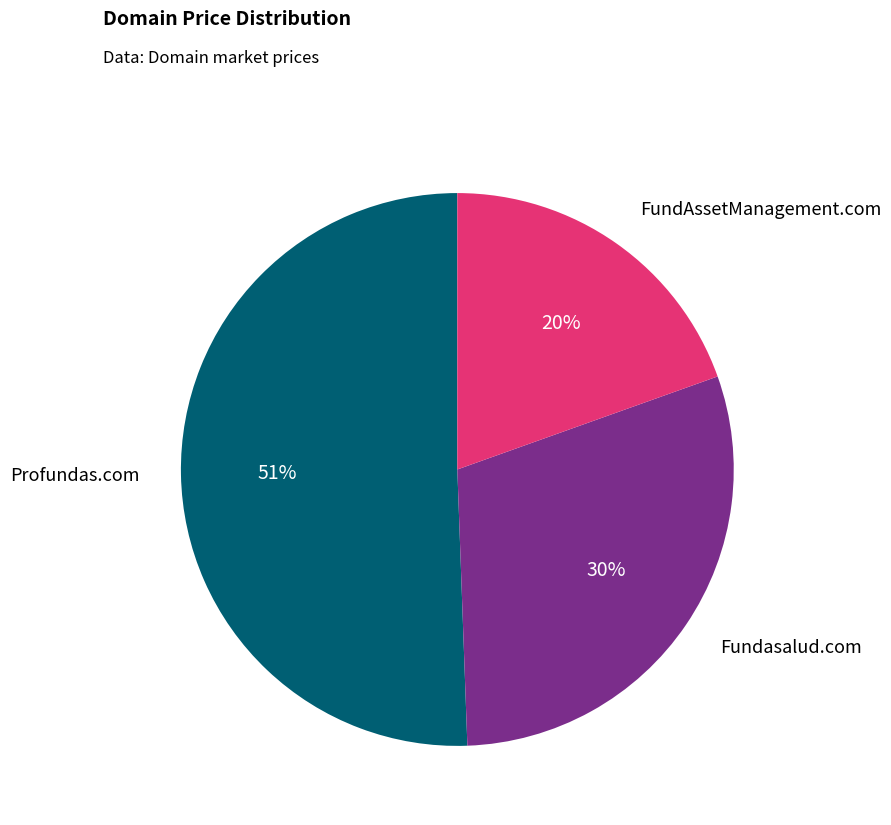

What is the smallest slice in the pie chart?

FundAssetManagement.com